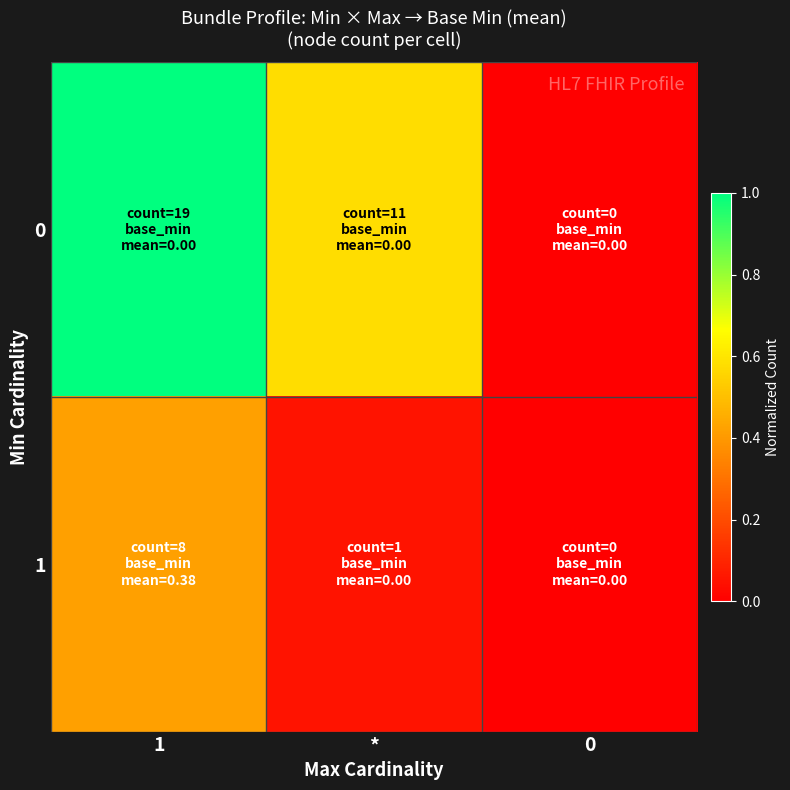

List the series in order of their peak value, highest first.

0, 1